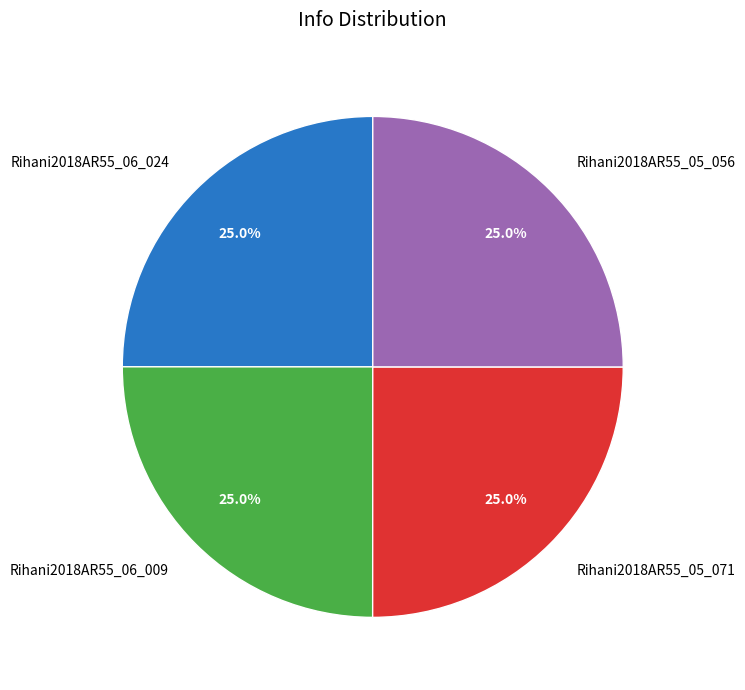

Does any single category account for the majority?

No